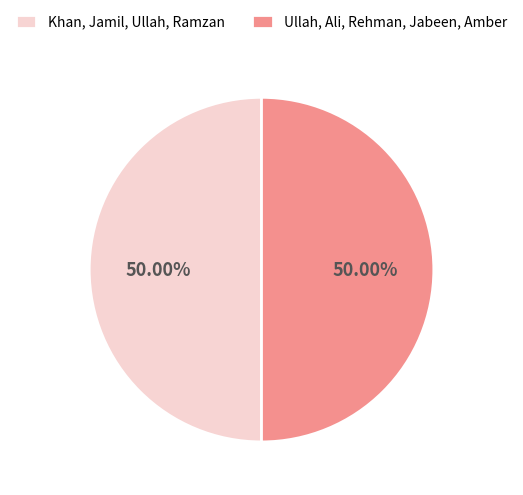

Approximately how many times larger is the value at Ullah, Ali, Rehman, Jabeen, Amber compared to Khan, Jamil, Ullah, Ramzan?

1.0